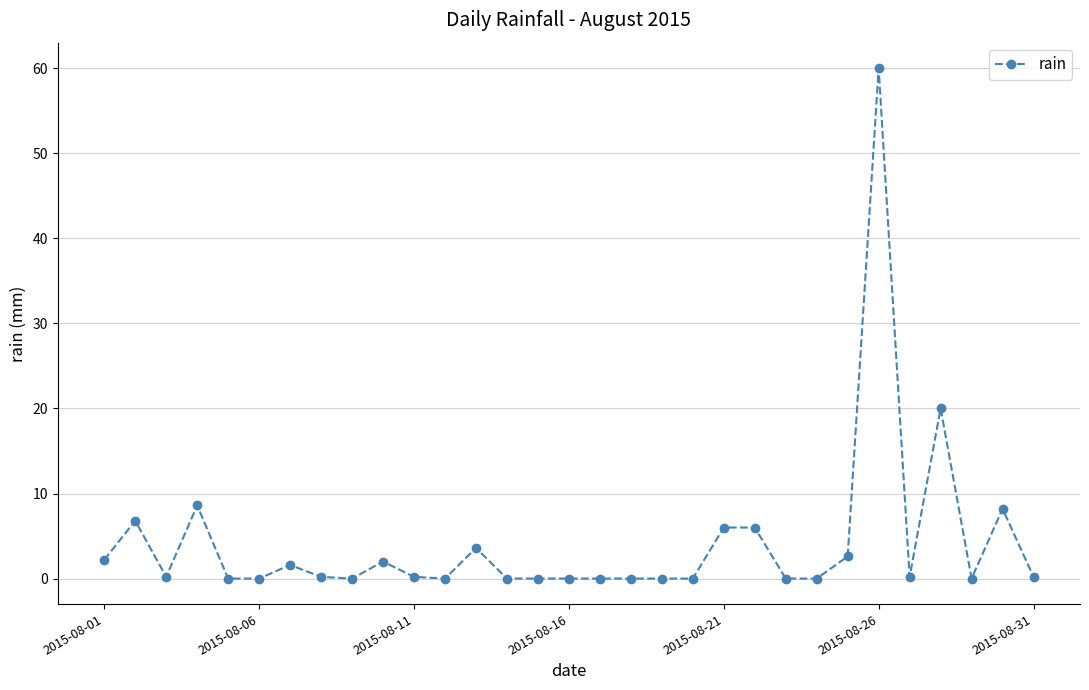

How many lines are shown in the chart?

1